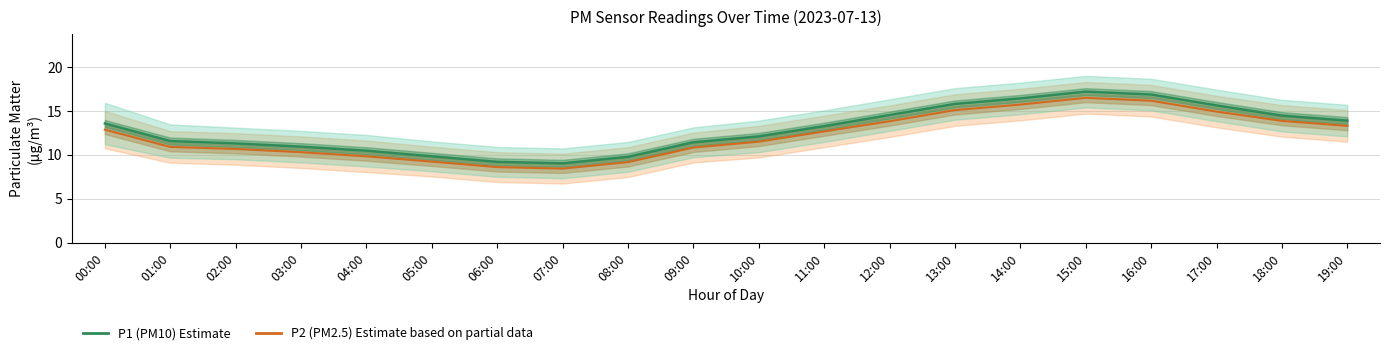

Reading left to right, list all the values displayed in this chart.

P2 (PM2.5): 12.9	10.9	10.7	10.3	9.8	9.2	8.6	8.4	9.2	10.8	11.5	12.7	13.8	15.1	15.7	16.5	16.2	14.9	13.9	13.3
P1 (PM10): 13.6	11.6	11.3	10.9	10.5	9.8	9.2	9.0	9.8	11.4	12.1	13.3	14.5	15.8	16.4	17.2	16.9	15.6	14.5	13.9